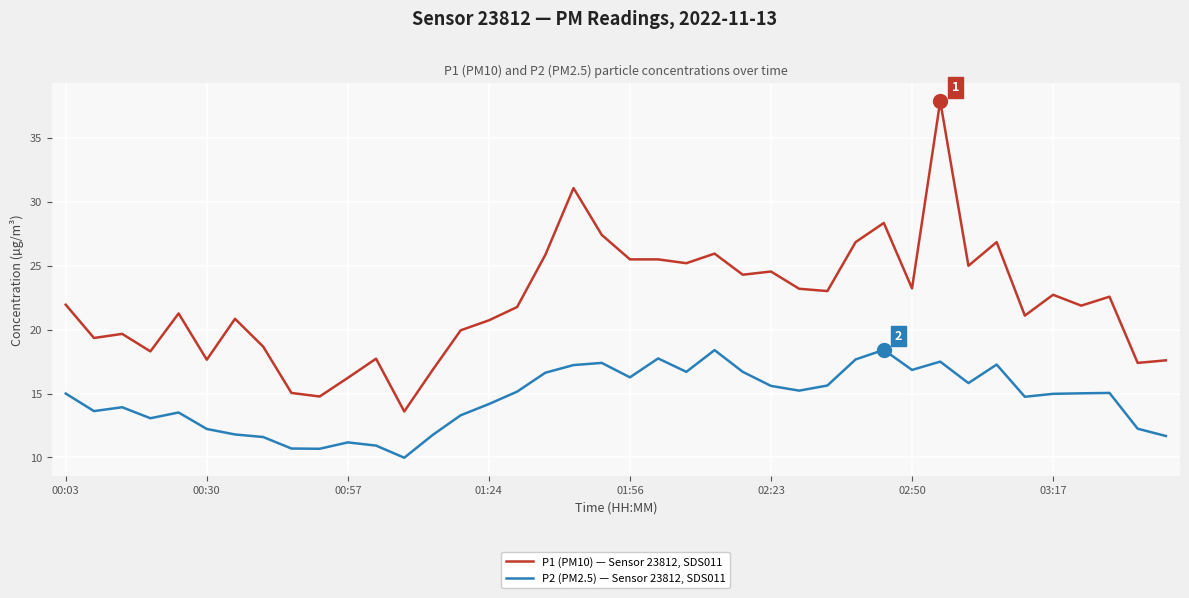

True or false: P2 (PM2.5) — Sensor 23812, SDS011 and P1 (PM10) — Sensor 23812, SDS011 cross at least once.

False